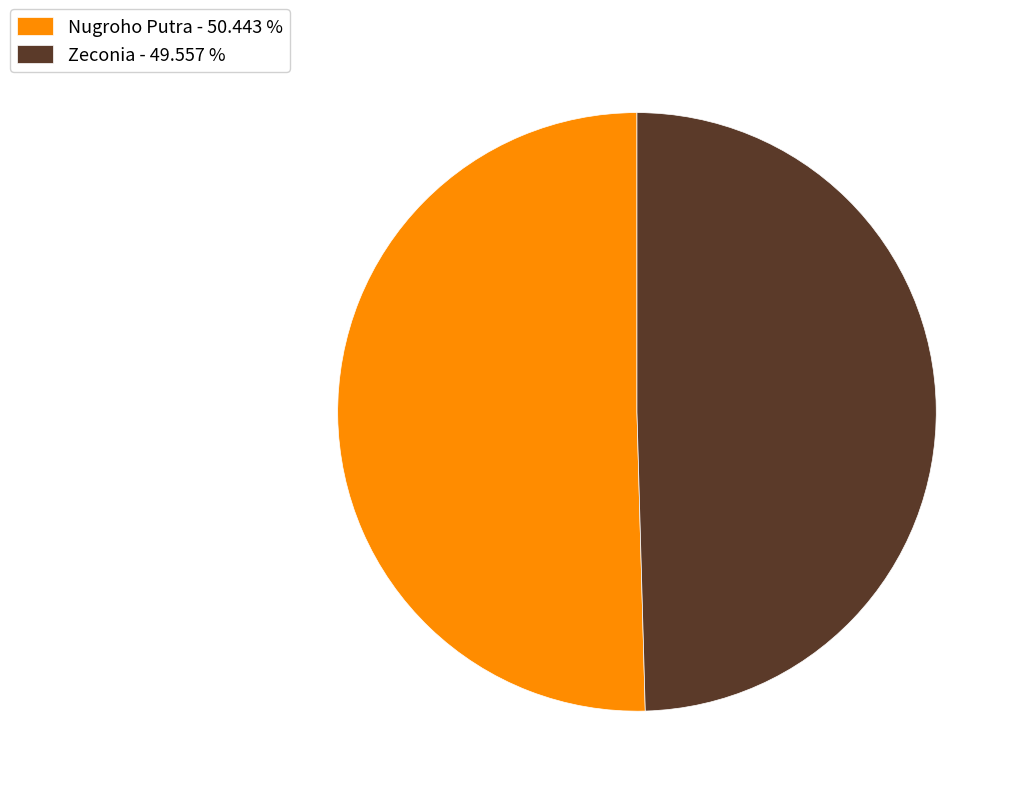

Is the sum of Zeconia - 49.557 % and Nugroho Putra - 50.443 % greater than half?

Yes